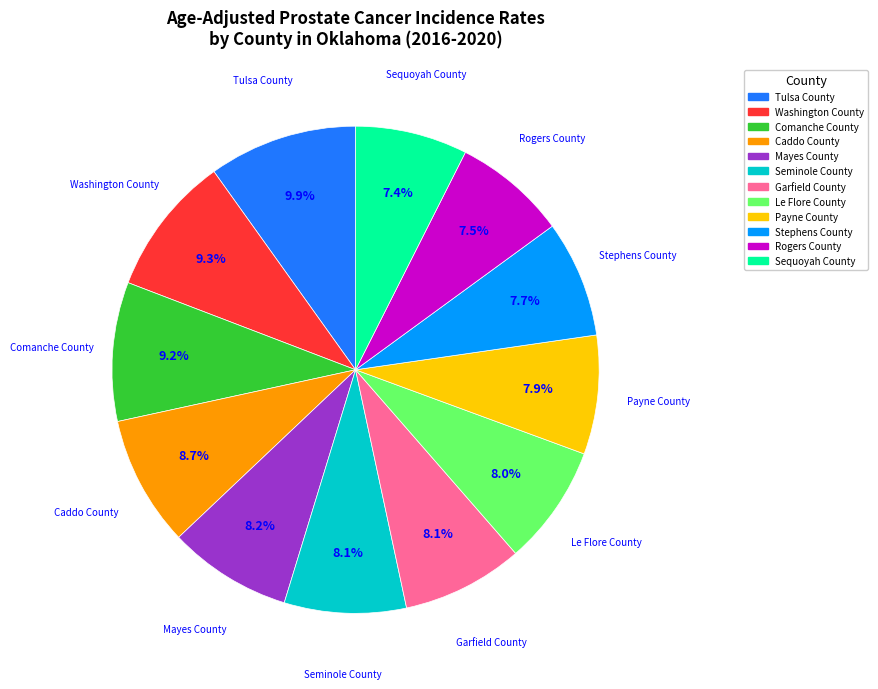

Is there a majority slice in this chart?

No